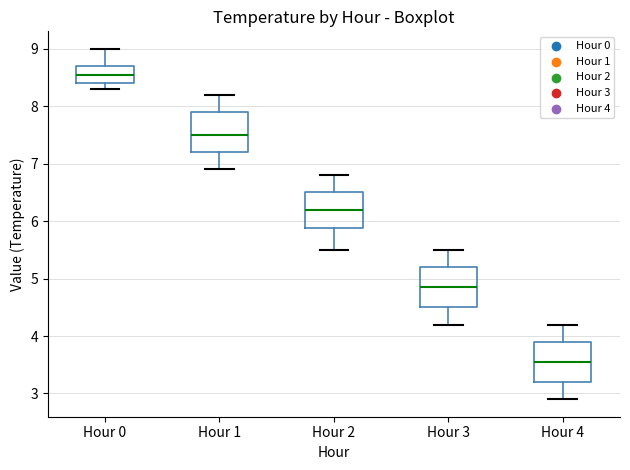

Reading left to right, transcribe this box plot: for each box, give where its median line is, the range the box spans, and where its two whiskers end, as read against the y-axis. The values are not printed on the chart, so give them approximately, as read against the axis.

Hour 0: median 8.6, box 8.4 to 8.7, whiskers 8.3 to 9.0
Hour 1: median 7.5, box 7.2 to 7.9, whiskers 6.9 to 8.2
Hour 2: median 6.2, box 5.9 to 6.5, whiskers 5.5 to 6.8
Hour 3: median 4.9, box 4.5 to 5.2, whiskers 4.2 to 5.5
Hour 4: median 3.6, box 3.2 to 3.9, whiskers 2.9 to 4.2